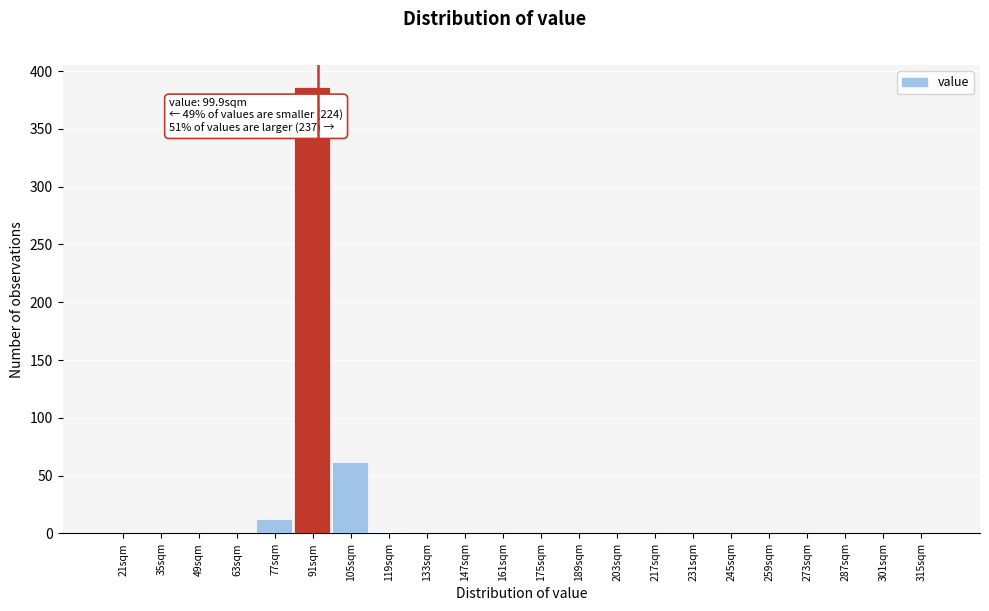

What is the change in value from 35sqm to 77sqm?

+12